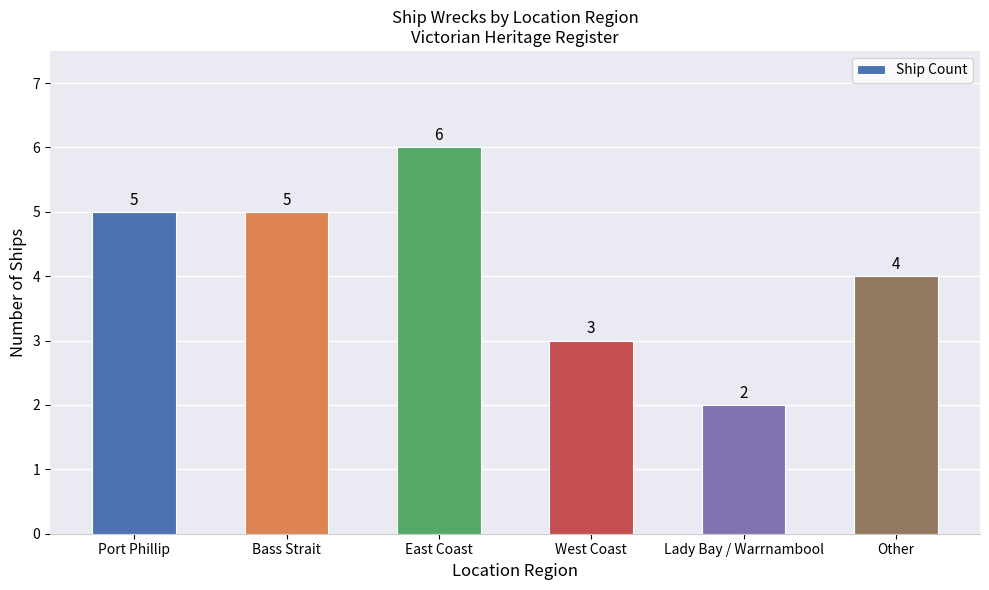

Reading right to left, list all the values displayed in this chart.

Other=4	Lady Bay / Warrnambool=2	West Coast=3	East Coast=6	Bass Strait=5	Port Phillip=5